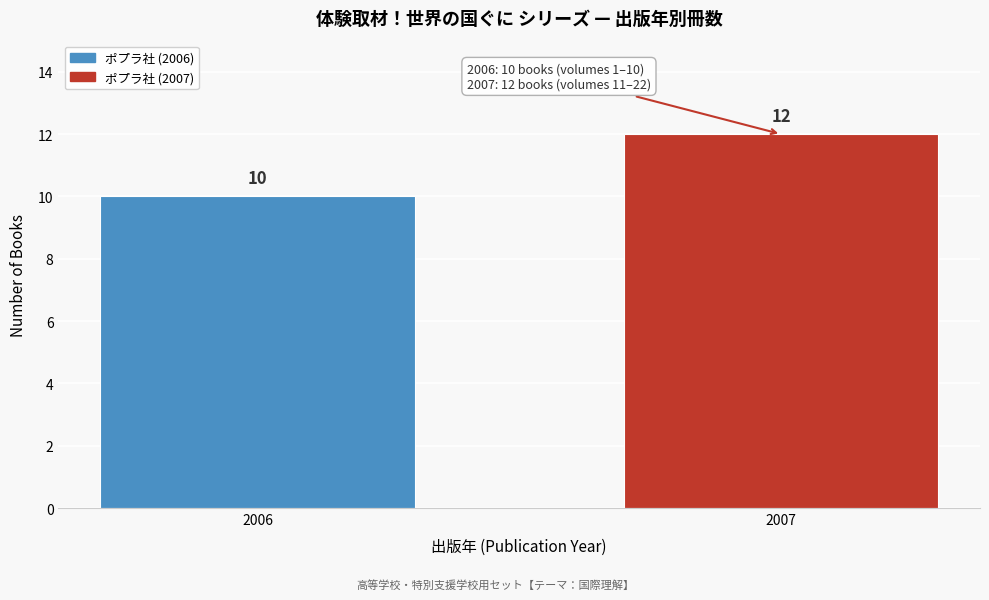

Reading right to left, what are all the values shown in this chart?

2007=12	2006=10